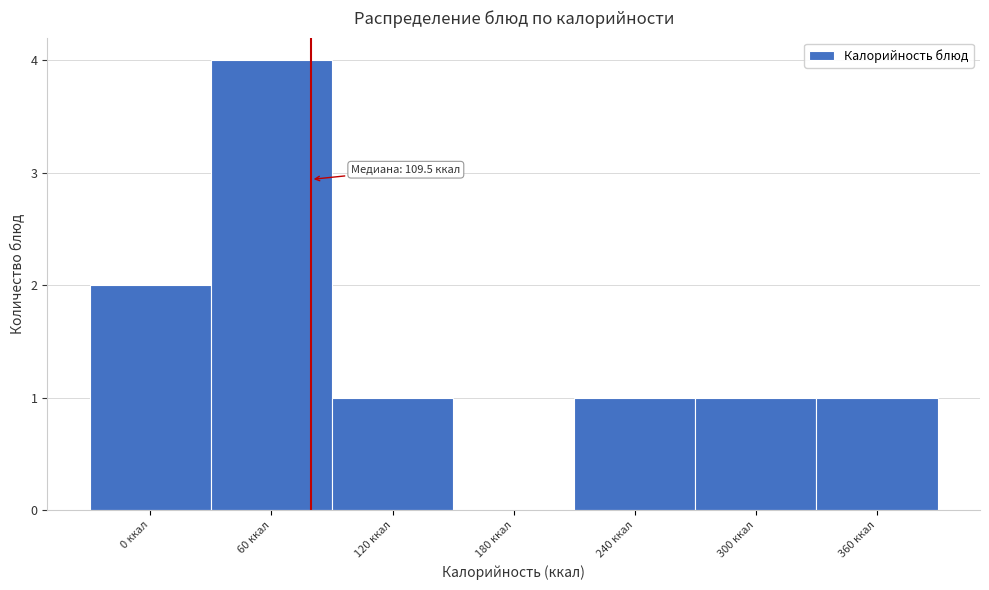

Reading left to right, transcribe all the data shown in this chart.

0 ккал=2	60 ккал=4	120 ккал=1	180 ккал=0	240 ккал=1	300 ккал=1	360 ккал=1